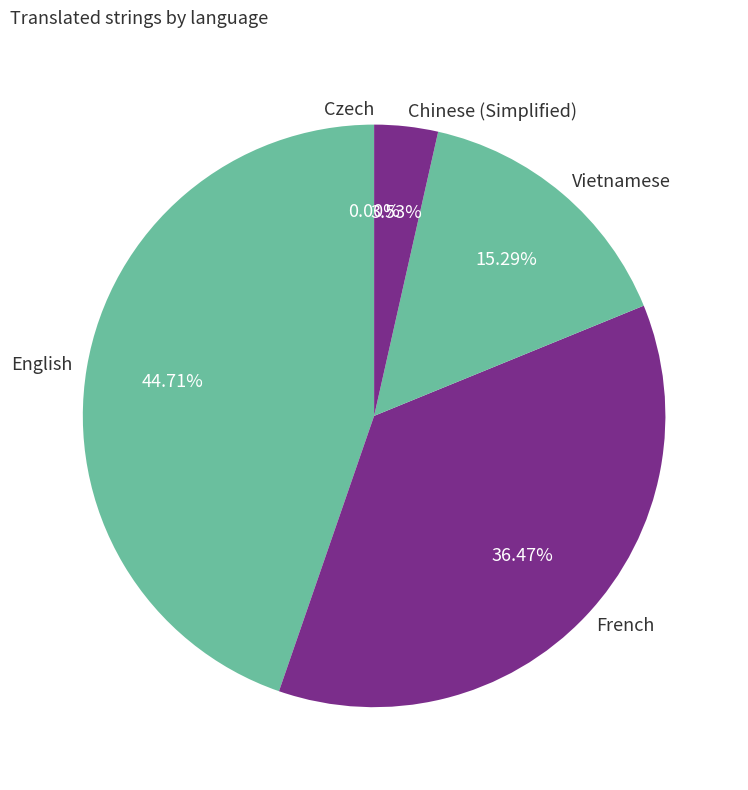

What is the total percentage of English and French?

81.2%